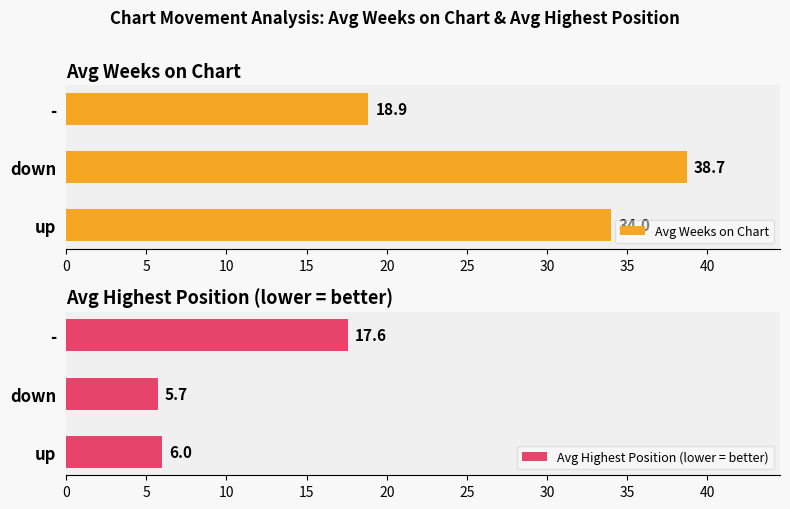

What is the value of the Avg Highest Position (lower = better) bar at the 2nd from the left?

5.7